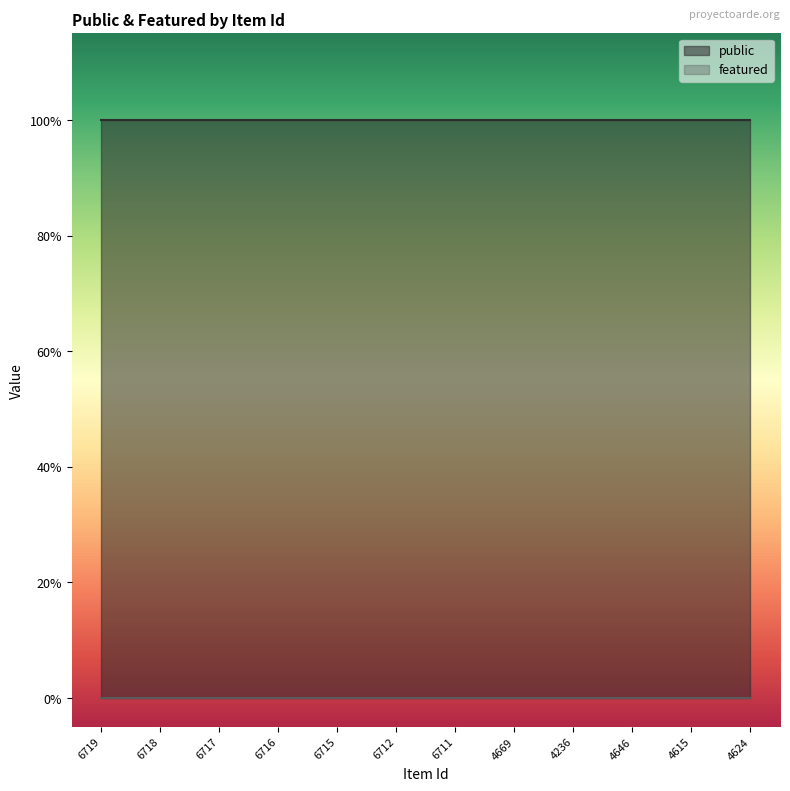

At which category is the sum across all series the highest?

6719